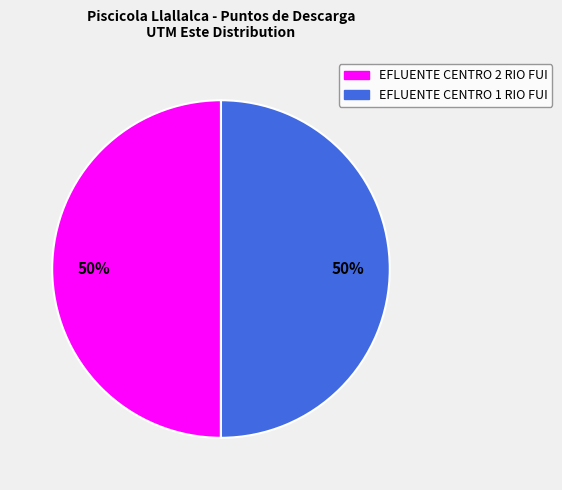

What percentage is the EFLUENTE CENTRO 2 RIO FUI slice, to the nearest percent?

50%